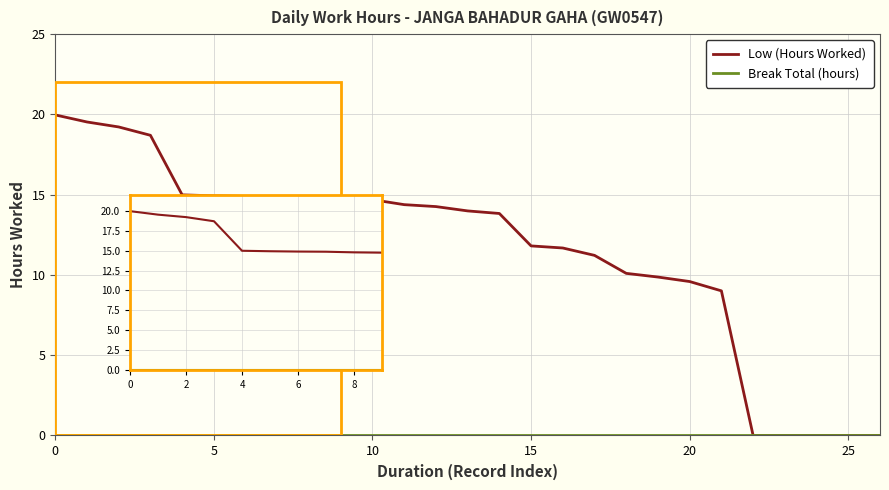

What is the value of the Low (Hours Worked) point at the 8th from the left?

14.9